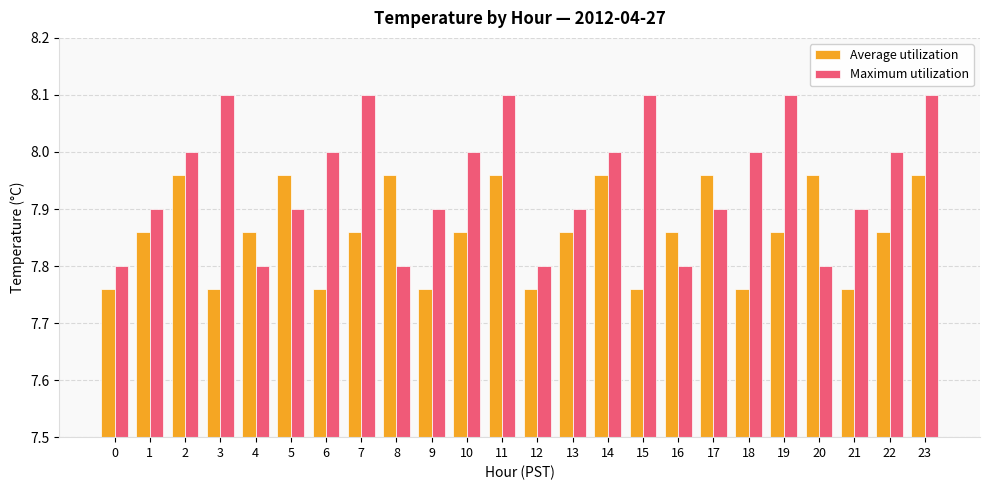

Is it true that Maximum utilization equals 8.0 at 2?

True